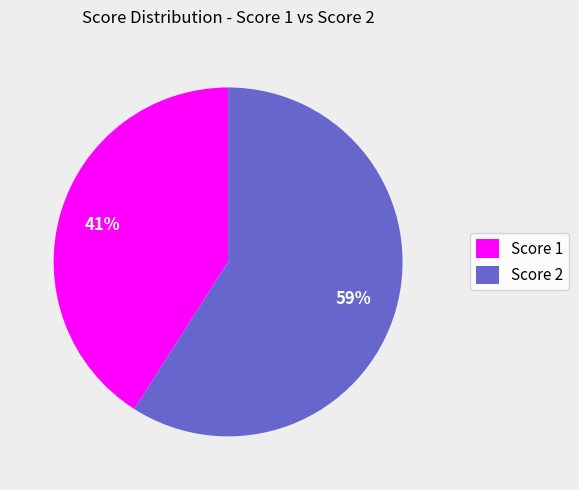

To the nearest percent, what is the difference between the largest and smallest slice percentages?

18%